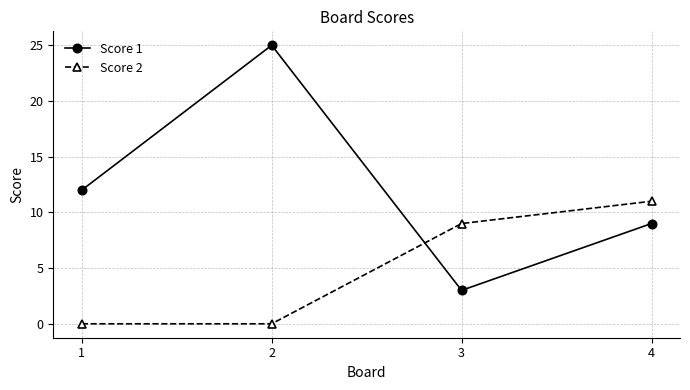

What is the difference between the maximum and minimum values in the Score 2 series?

11